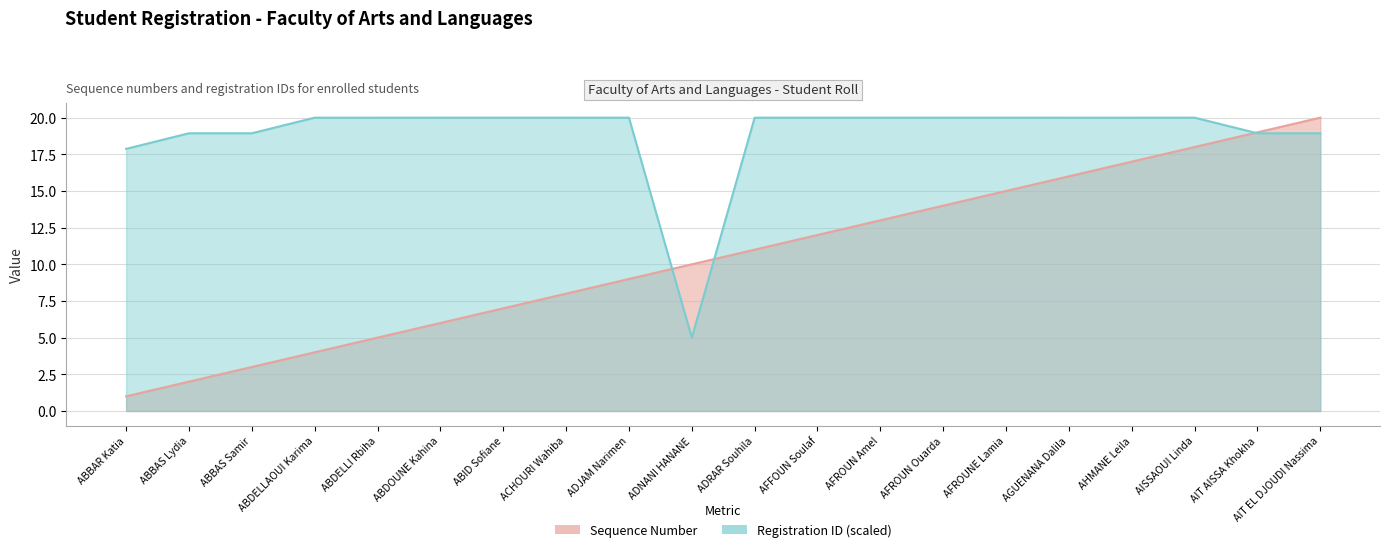

Rank the categories by value from lowest to highest.

ABBAR Katia, ABBAS Lydia, ABBAS Samir, ABDELLAOUI Karima, ABDELLI Rbiha, ABDOUNE Kahina, ABID Sofiane, ACHOURI Wahiba, ADJAM Narimen, ADNANI HANANE, ADRAR Souhila, AFFOUN Soulaf, AFROUN Amel, AFROUN Ouarda, AFROUNE Lamia, AGUENANA Dalila, AHMANE Leila, AISSAOUI Linda, AIT AISSA Khokha, AIT EL DJOUDI Nassima